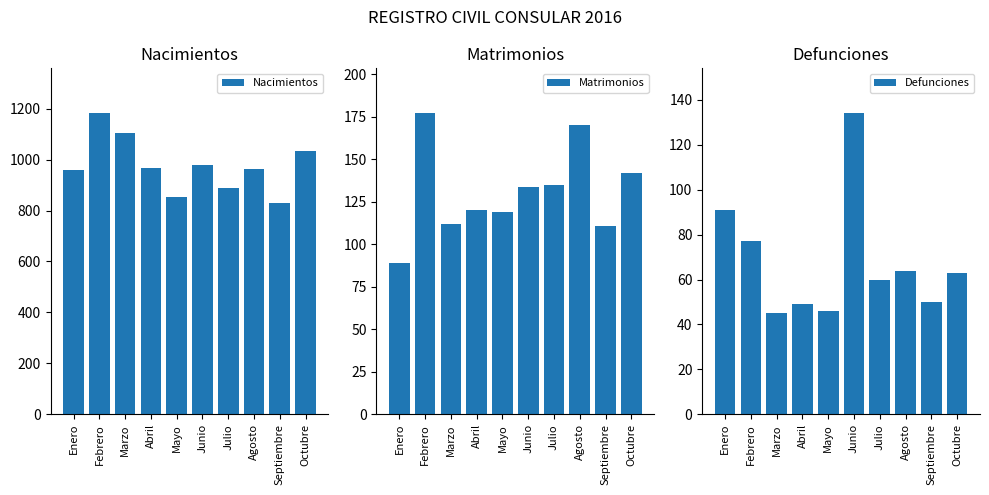

List the labels in order of Matrimonios value, largest first.

Febrero, Agosto, Octubre, Julio, Junio, Abril, Mayo, Marzo, Septiembre, Enero